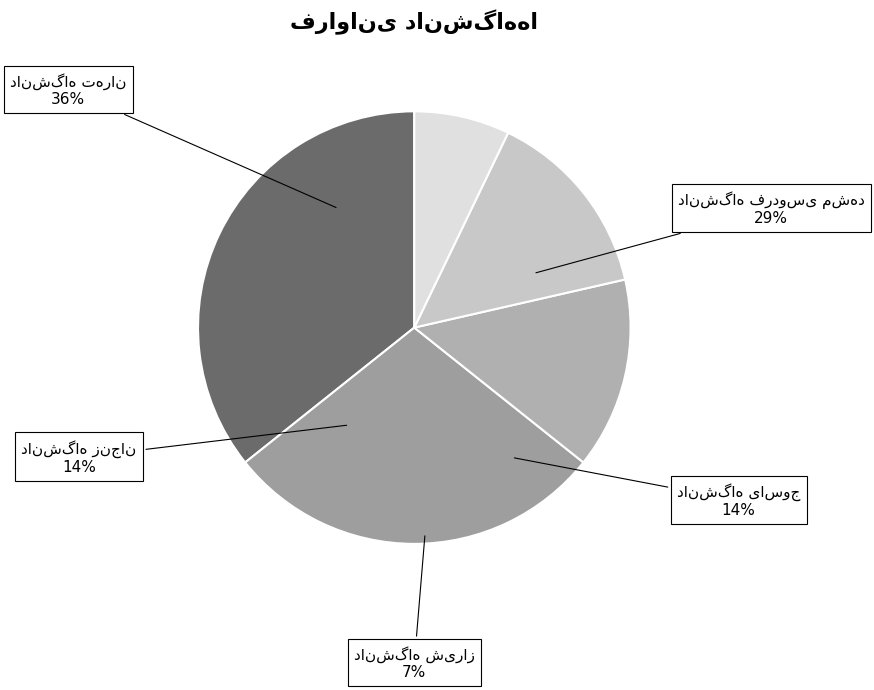

Rank the categories by value from lowest to highest.

دانشگاه شیراز, دانشگاه زنجان, دانشگاه یاسوج, دانشگاه فردوسی مشهد, دانشگاه تهران